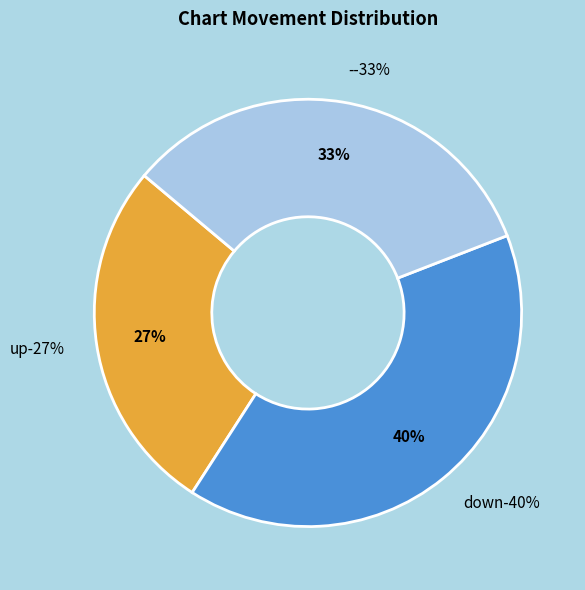

What percentage is the up slice, to the nearest percent?

27%